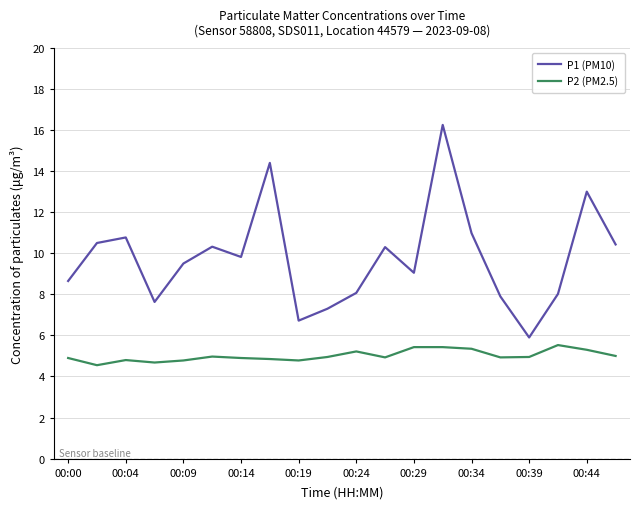

Rank the series by their average value, from highest to lowest.

P1 (PM10), P2 (PM2.5)